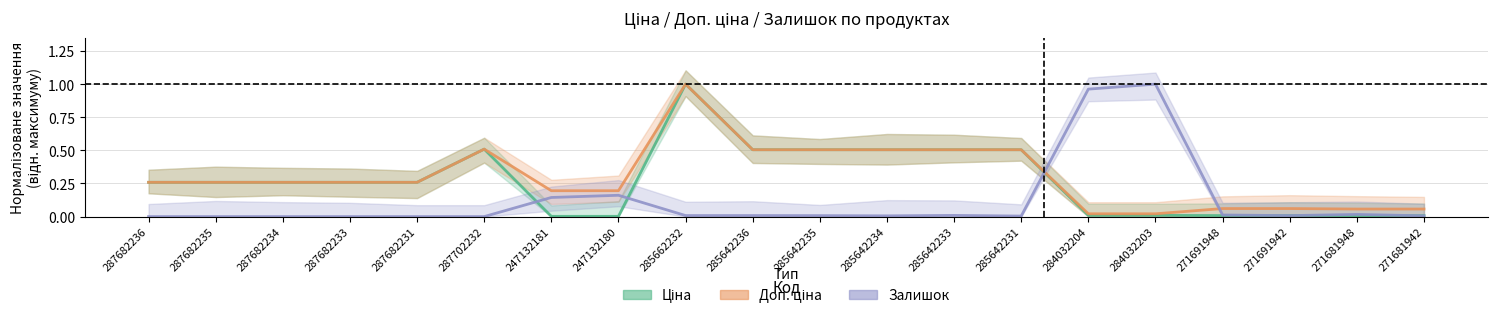

Does the chart display data point markers on the line(s)?

No